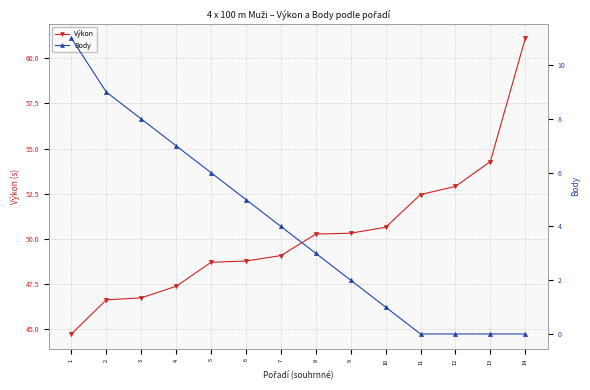

What is the greatest value displayed?

61.1